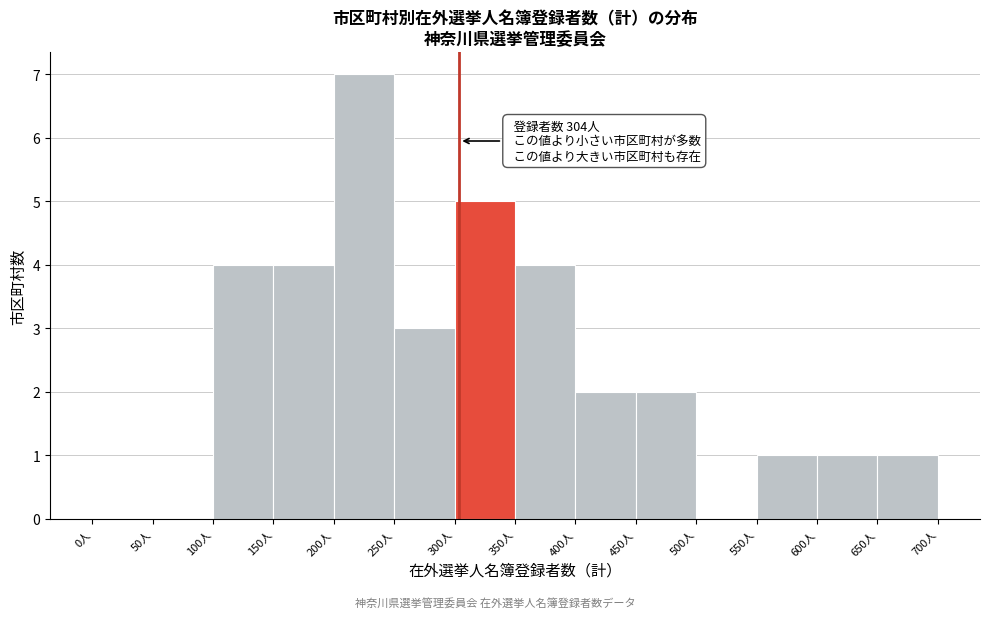

Which range on the x-axis has the tallest bar?

200 to 250